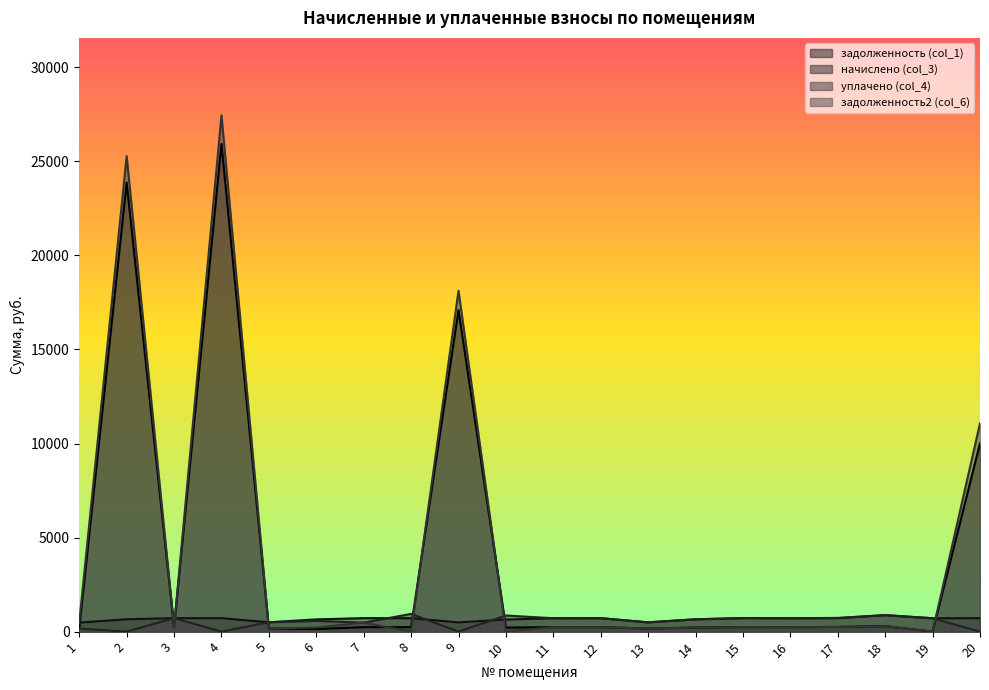

At which label does уплачено (col_4) reach its minimum?

2